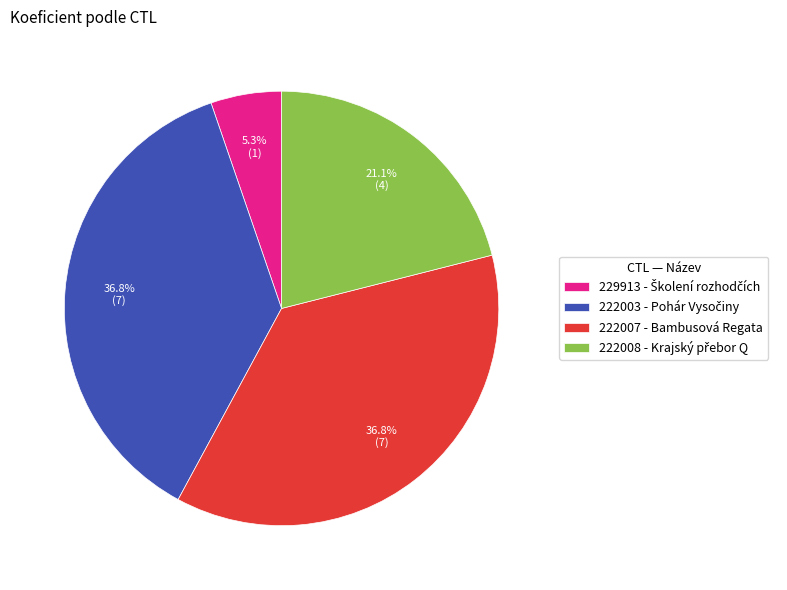

To the nearest percent, what is the combined percentage of 229913 and 222007?

42%